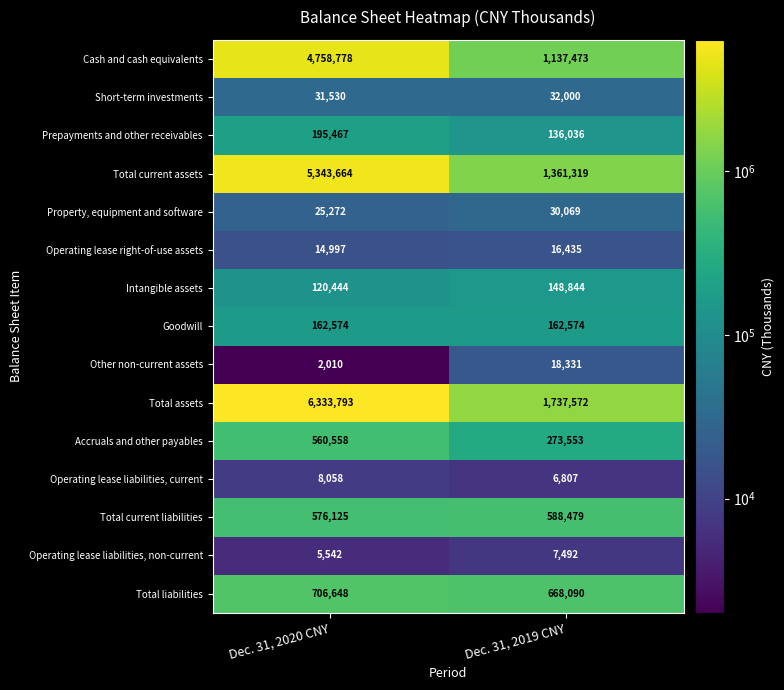

What is the total value across all series at Dec. 31, 2019 CNY?

6325074